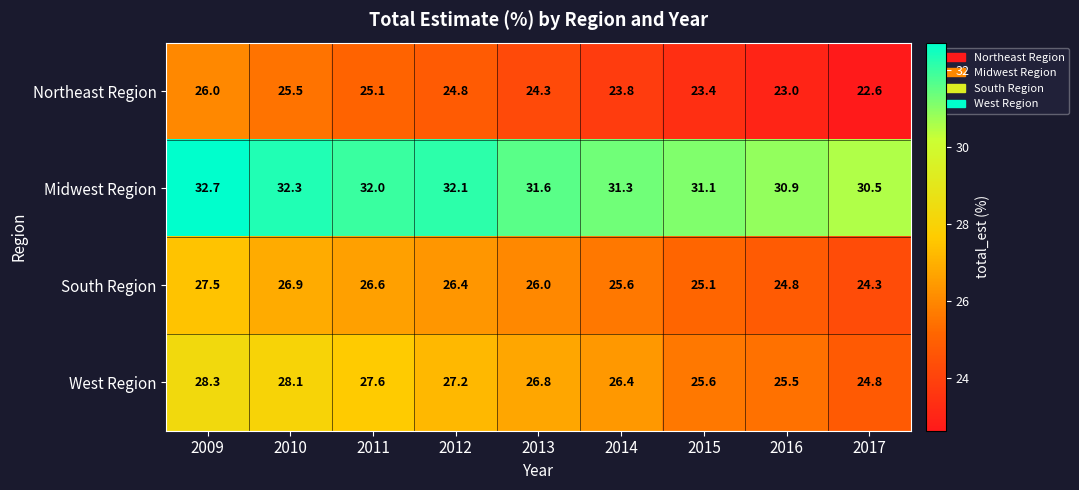

How many categories are shown in the chart?

9